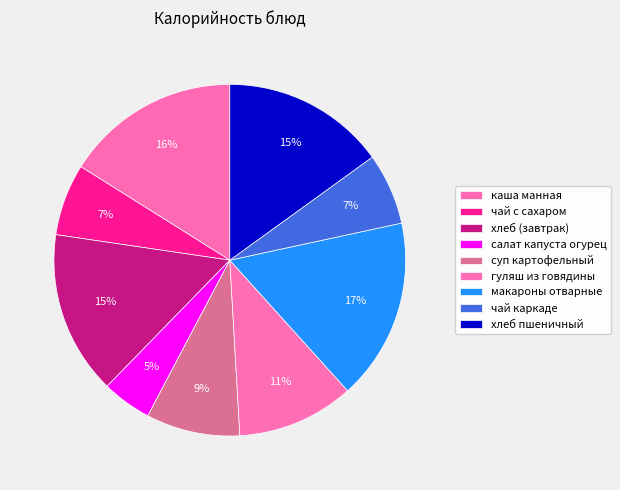

Is it true that каша манная is 6% of the pie?

False